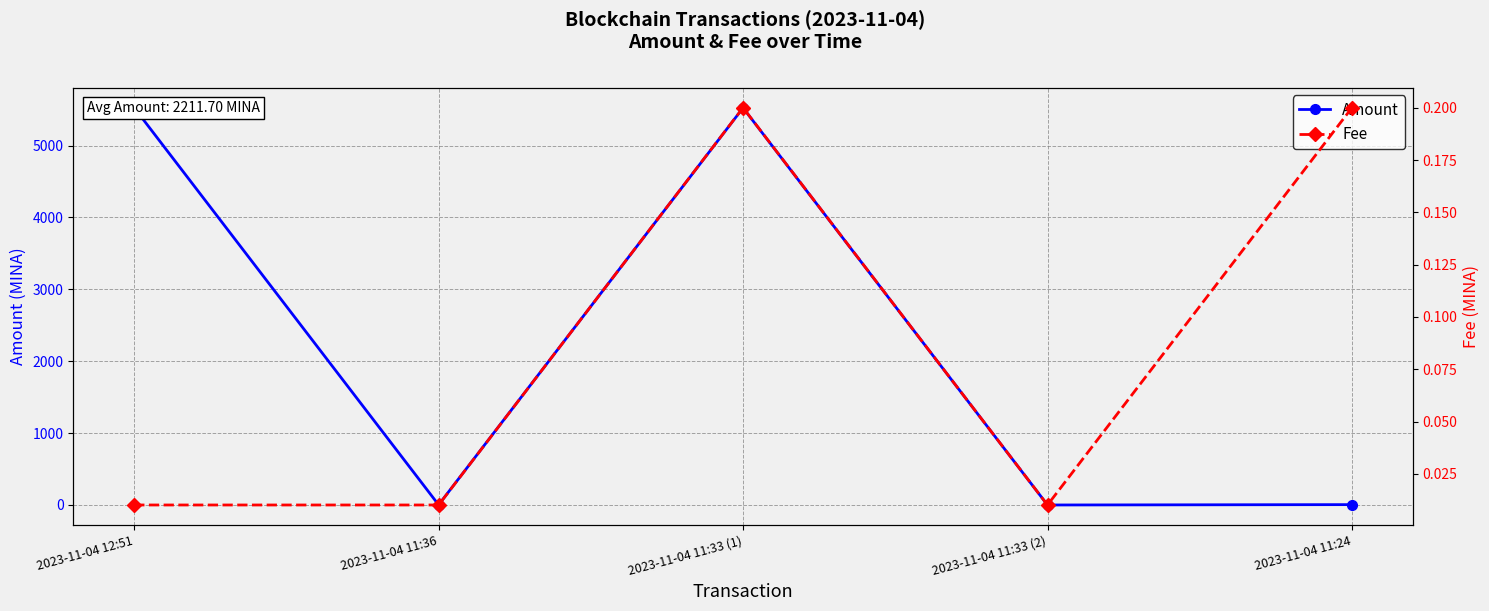

Between 2023-11-04 12:51 and 2023-11-04 11:33 (1), which series saw the biggest shift?

Amount